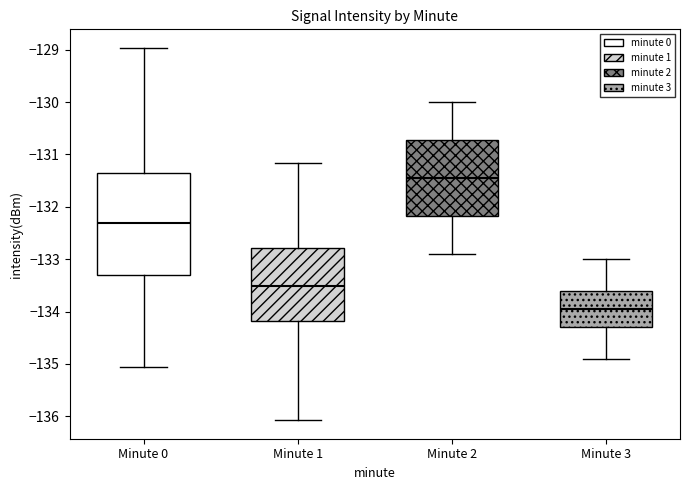

Reading left to right, read every box against the y-axis: the position of its median line, the range the box covers, and the ends of its whiskers. The values are not printed on the chart, so give them approximately, as read against the axis.

Minute 0: median -132.3, box -133.3 to -131.3, whiskers -135.1 to -129.0
Minute 1: median -133.5, box -134.2 to -132.8, whiskers -136.1 to -131.2
Minute 2: median -131.4, box -132.2 to -130.7, whiskers -132.9 to -130.0
Minute 3: median -133.9, box -134.3 to -133.6, whiskers -134.9 to -133.0